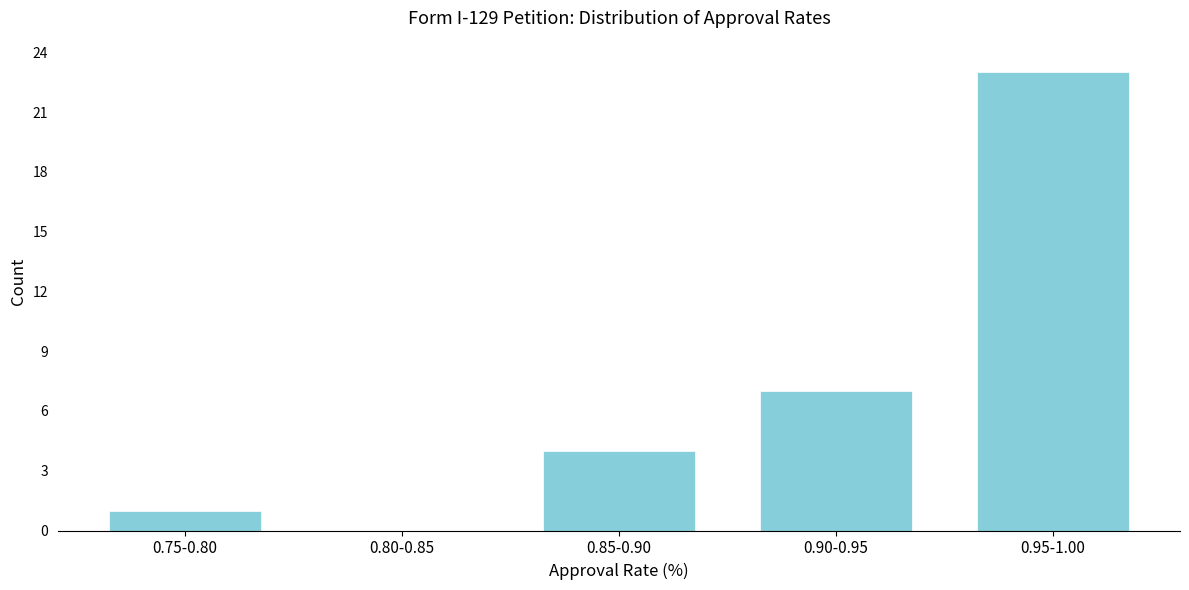

Reading right to left, list all the values displayed in this chart.

0.95-1.00=23	0.90-0.95=7	0.85-0.90=4	0.80-0.85=0	0.75-0.80=1